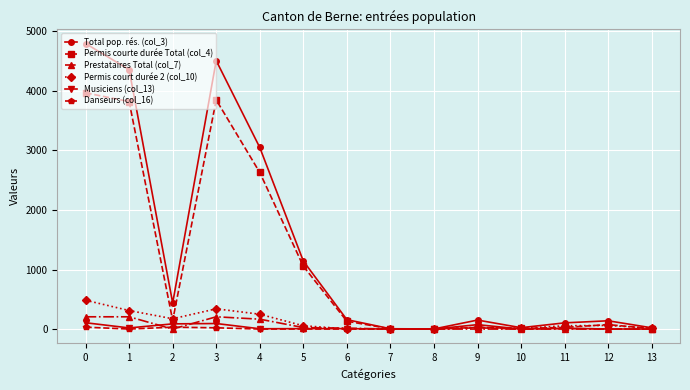

True or false: Total pop. rés. (col_3) has more than 0 interior local peaks.

True